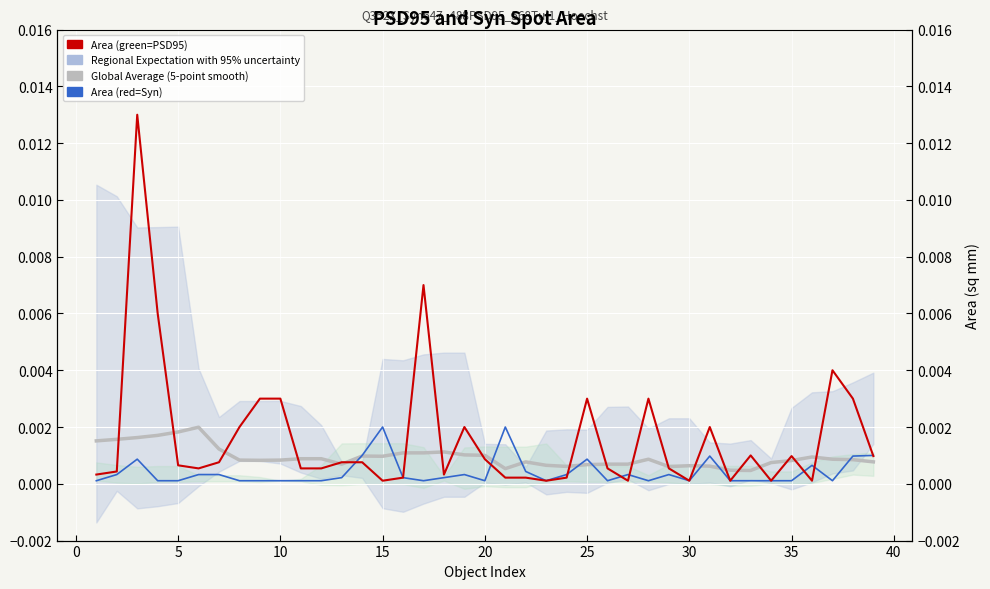

True or false: Area (red=Syn) and Global Average (5-point smooth) intersect in this chart.

True